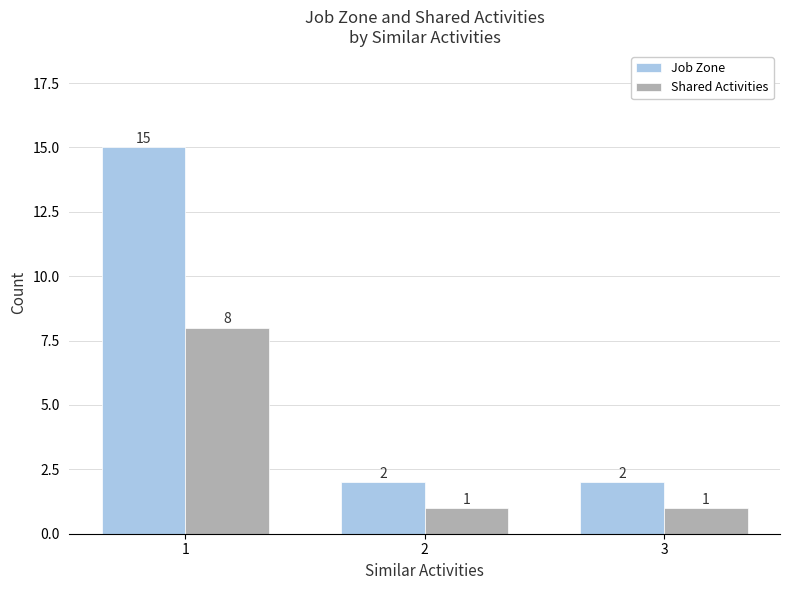

What is the difference between the maximum and second lowest values in the Shared Activities series?

7